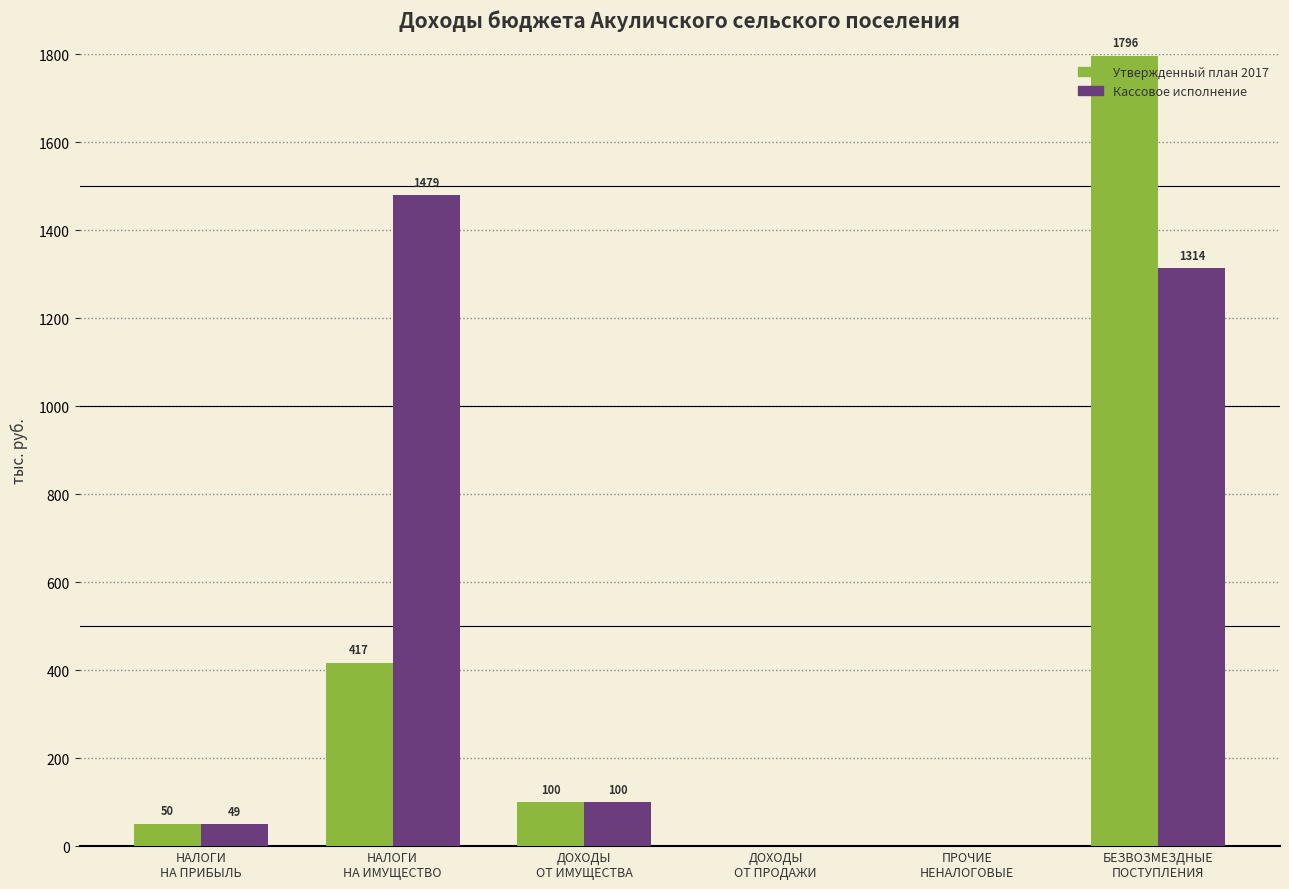

How many groups of bars are there?

6